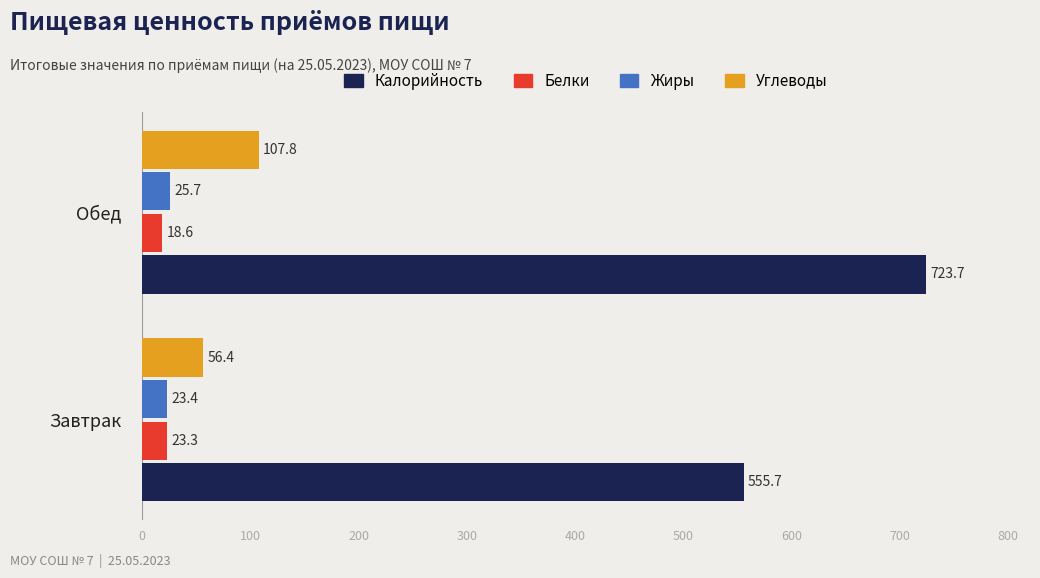

What is the average value of the Калорийность series?

639.7